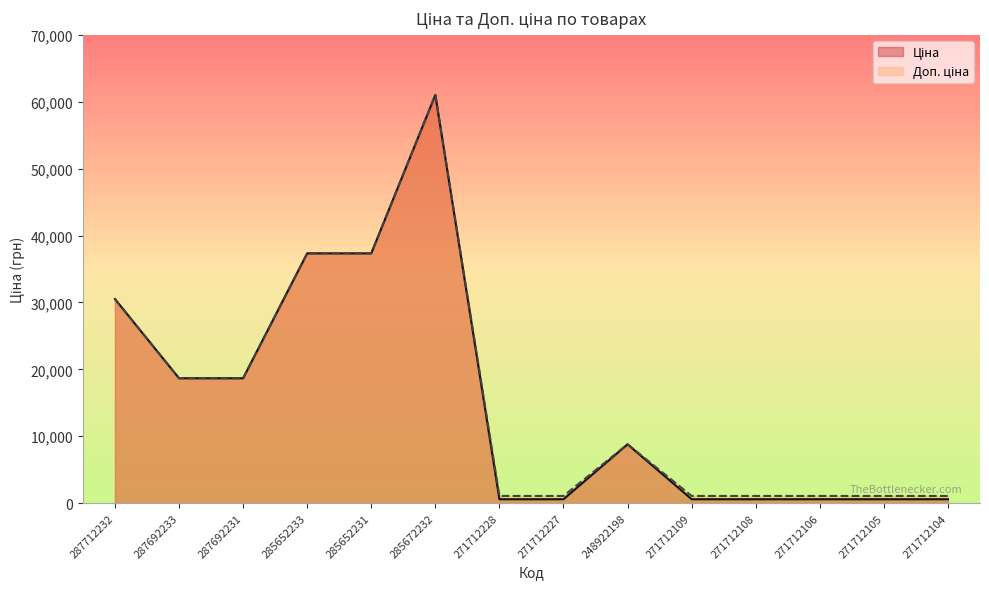

What is the label of the 1st point from the right?

271712104